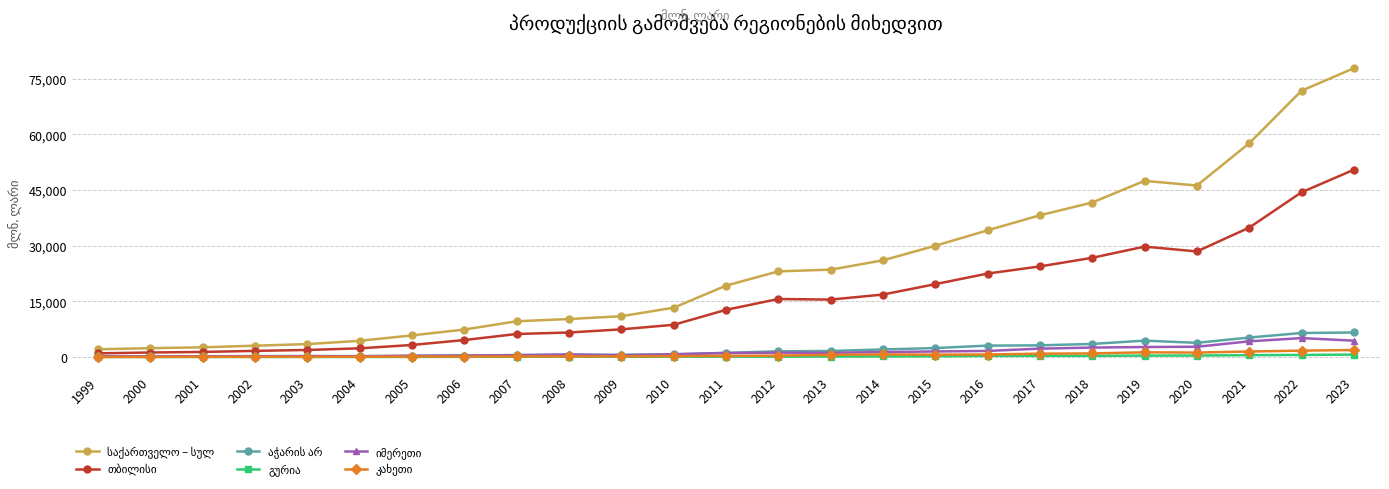

What is the maximum value shown in the chart?

77859.3